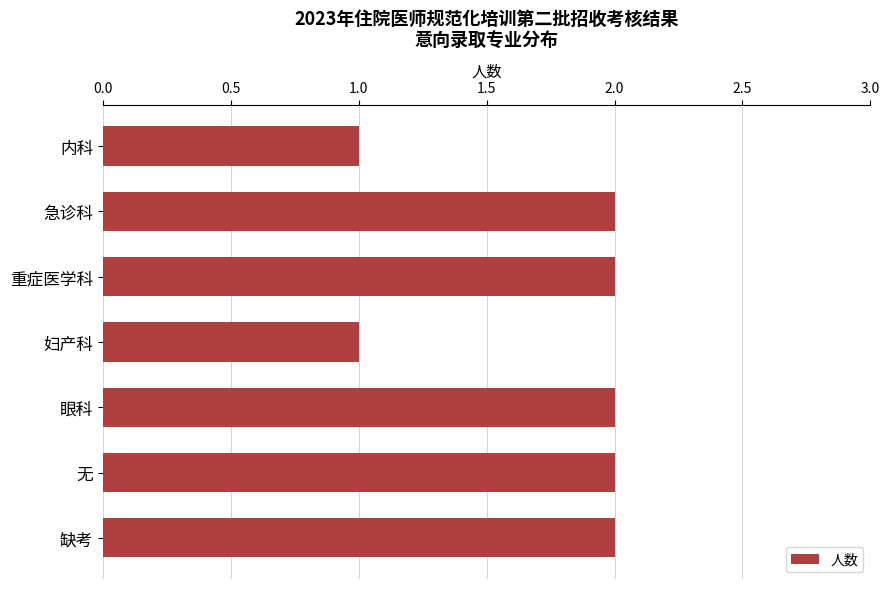

How many values are between 1 and 2?

7